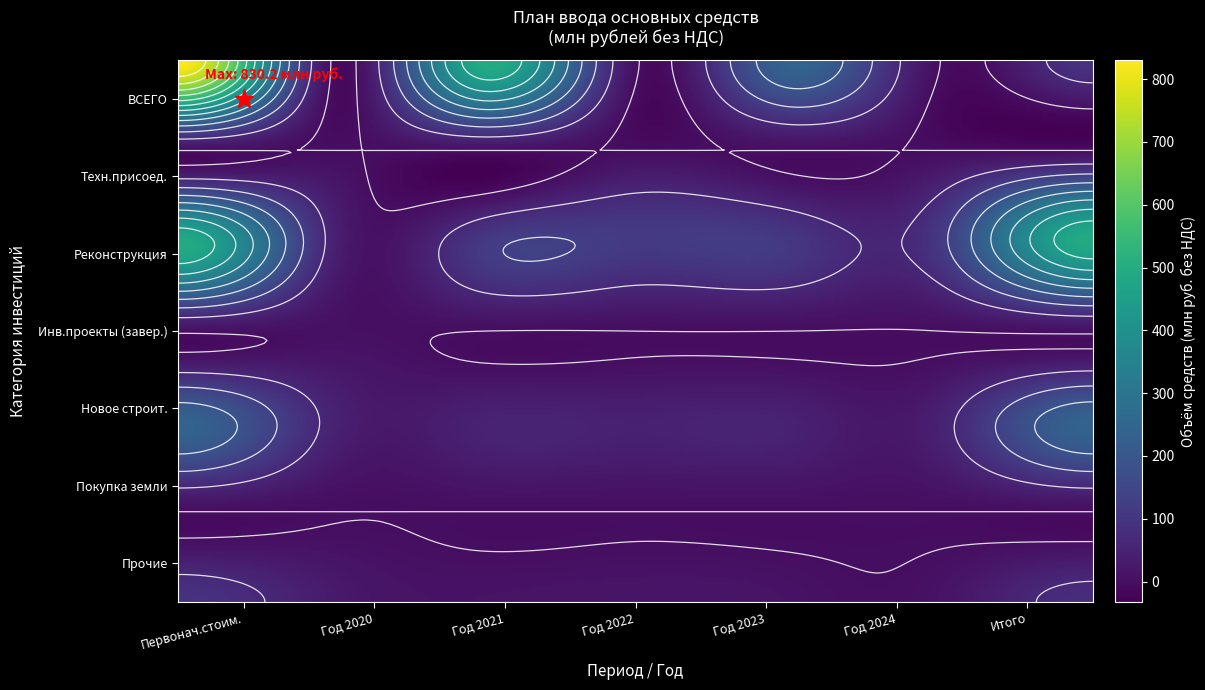

Reading right to left, transcribe all the data shown in this chart.

0: 6=93.0	5=0.0	4=238.1	3=5.4	2=493.8	1=0.0	0=830.2
0.1: 6=0.0	5=0.0	4=0.0	3=0.0	2=0.0	1=0.0	0=0.0
0.2: 6=493.8	5=111.4	4=107.9	3=113.7	2=109.3	1=51.4	0=493.8
0.3: 6=5.4	5=0.0	4=0.0	3=0.0	2=0.0	1=5.4	0=5.4
0.4: 6=238.1	5=47.0	4=47.1	3=44.6	2=47.8	1=51.5	0=238.1
0.5: 6=0.0	5=0.0	4=0.0	3=0.0	2=0.0	1=0.0	0=0.0
0.6: 6=80.2	5=11.9	4=10.8	3=15.5	2=11.6	1=30.3	0=93.0